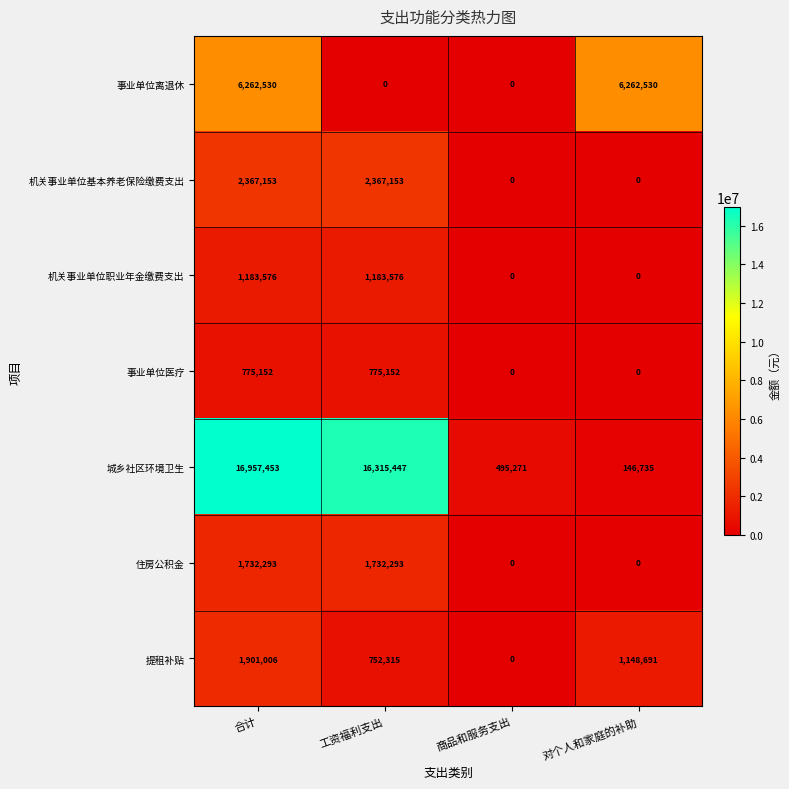

True or false: 住房公积金 has a value of 1732293 at 合计.

True